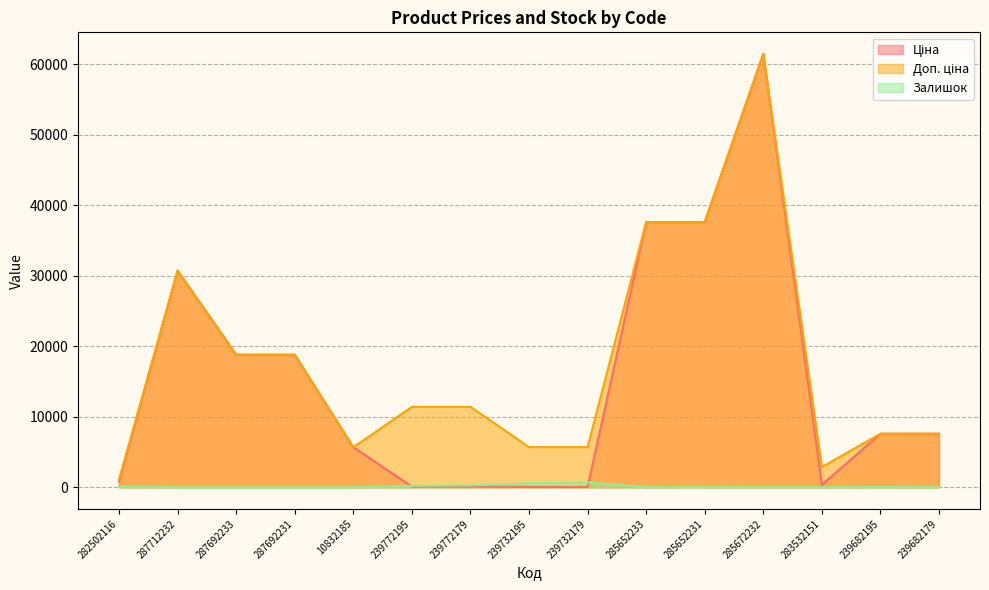

List the series in order of their peak value, lowest first.

Залишок, Ціна, Доп. ціна